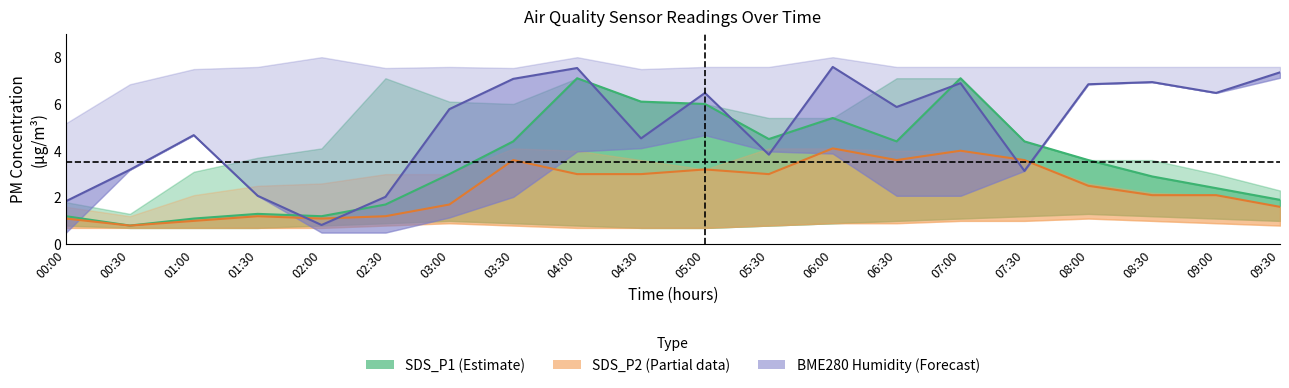

What is the highest value of the SDS_P1 (Estimate) series?

7.1